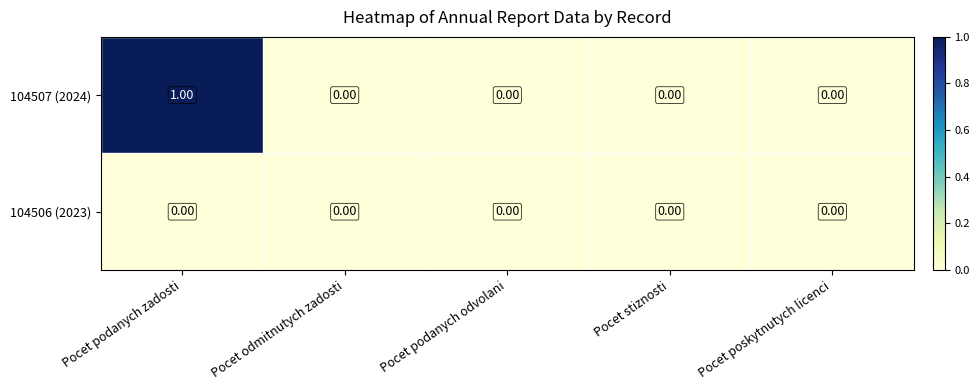

List the series in order of their peak value, highest first.

104507 (2024), 104506 (2023)